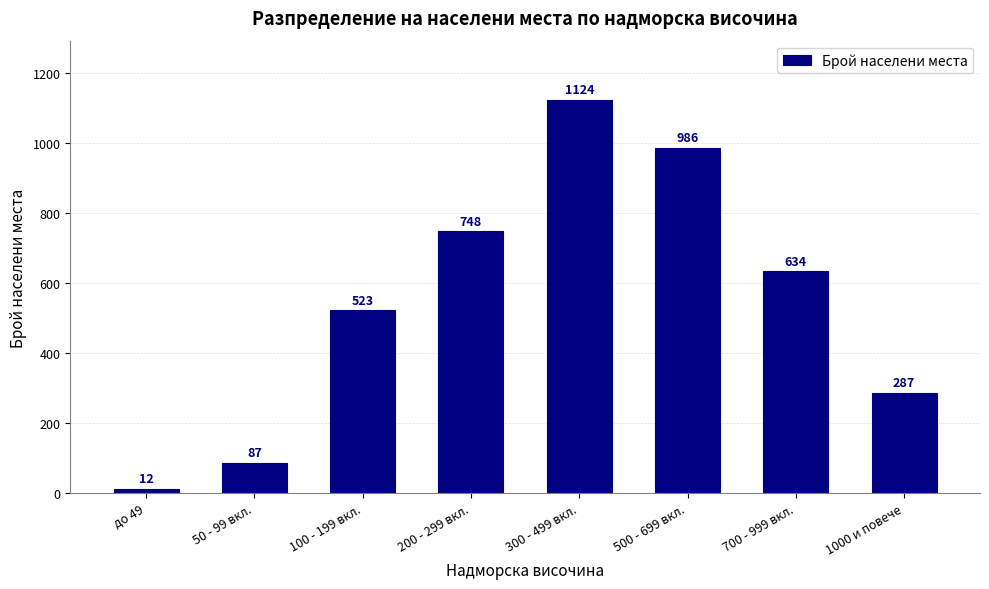

Reading right to left, what are all the values shown in this chart?

287	634	986	1124	748	523	87	12